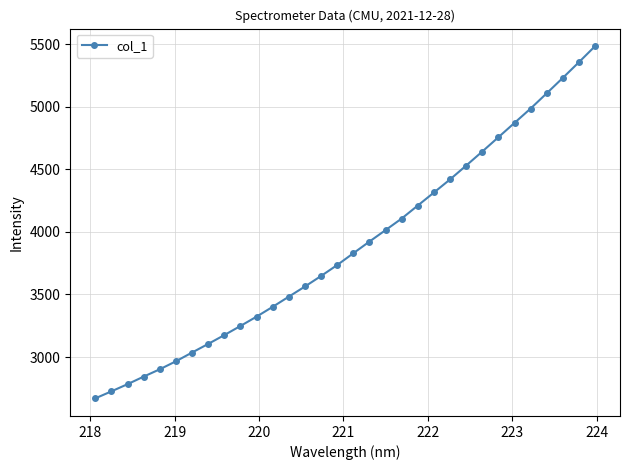

What is the difference between the second highest and second lowest values?

2630.1